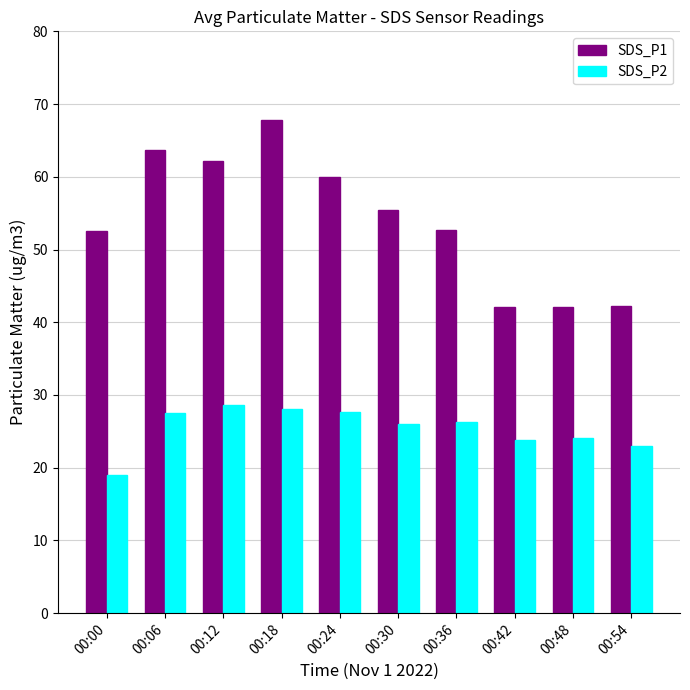

Rank the series by their average value, from lowest to highest.

SDS_P2, SDS_P1